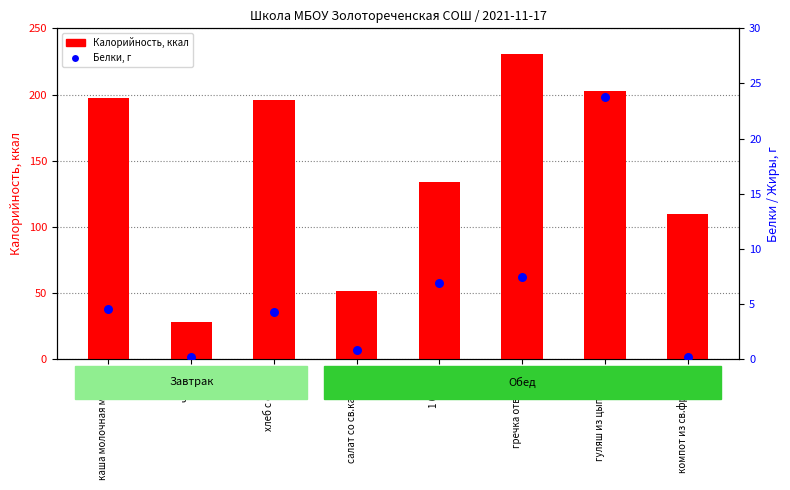

Which series reaches the maximum Y coordinate?

Калорийность